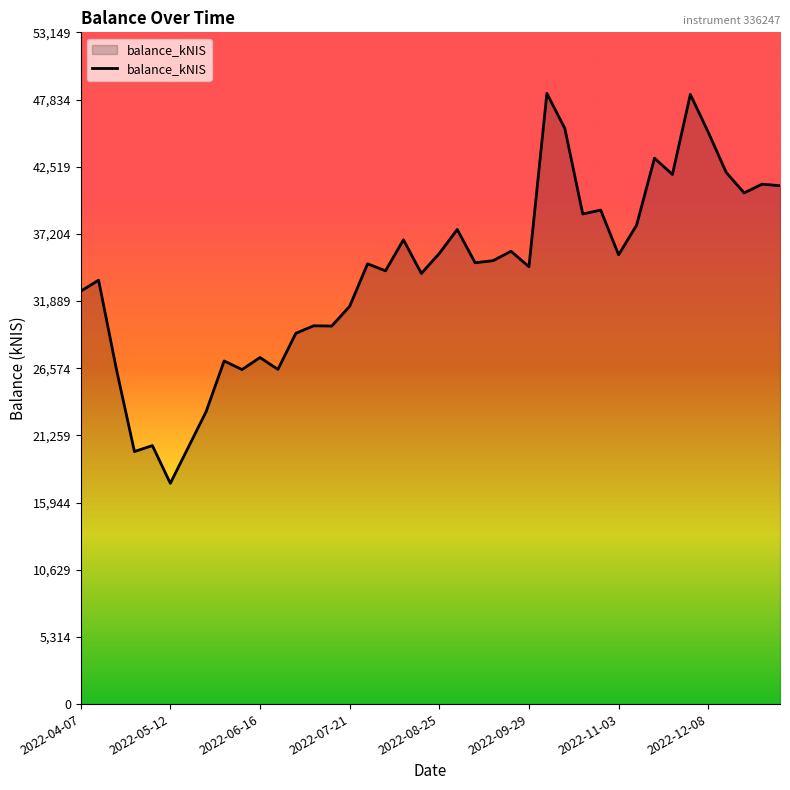

What is the maximum value shown in the chart?

48317.6